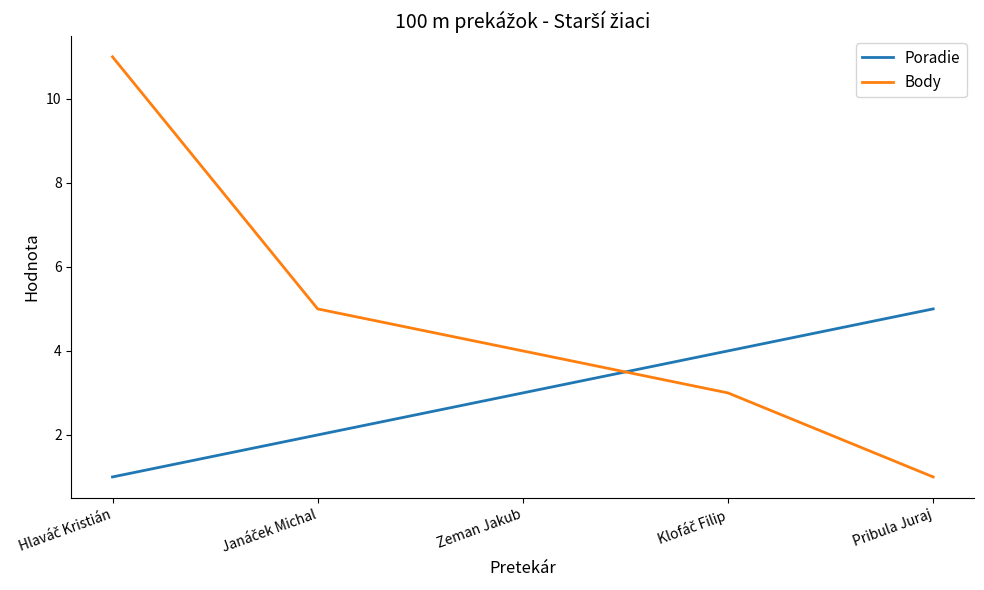

The Poradie series shows 5 at Pribula Juraj. True or false?

True